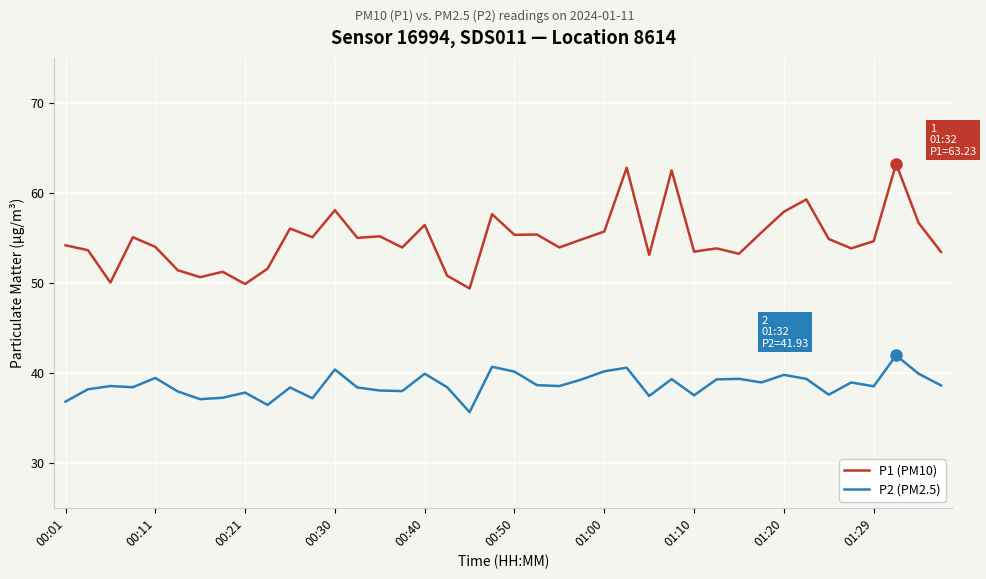

Does the chart display data point markers on the line(s)?

No